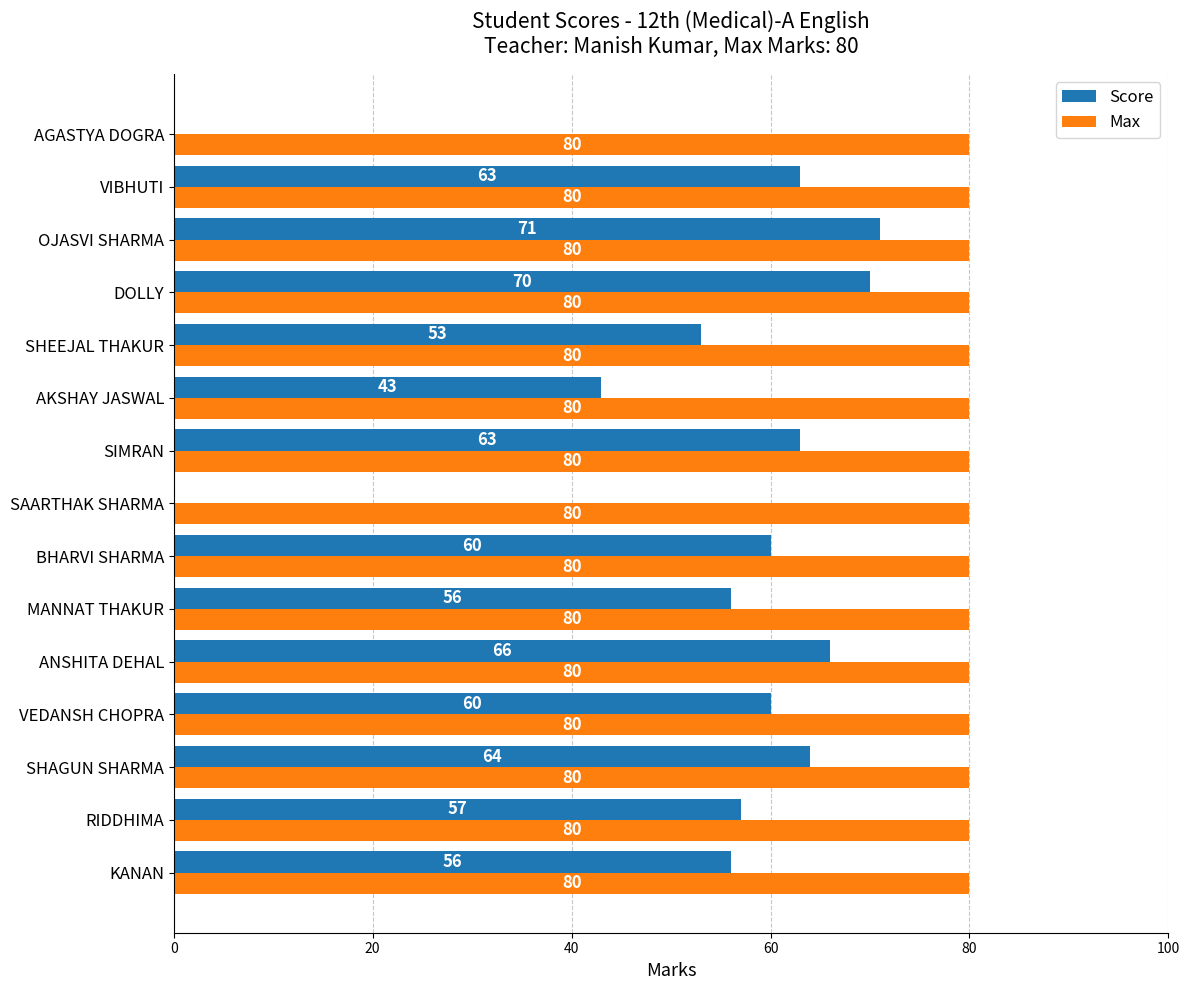

What is the highest value of the Max series?

80